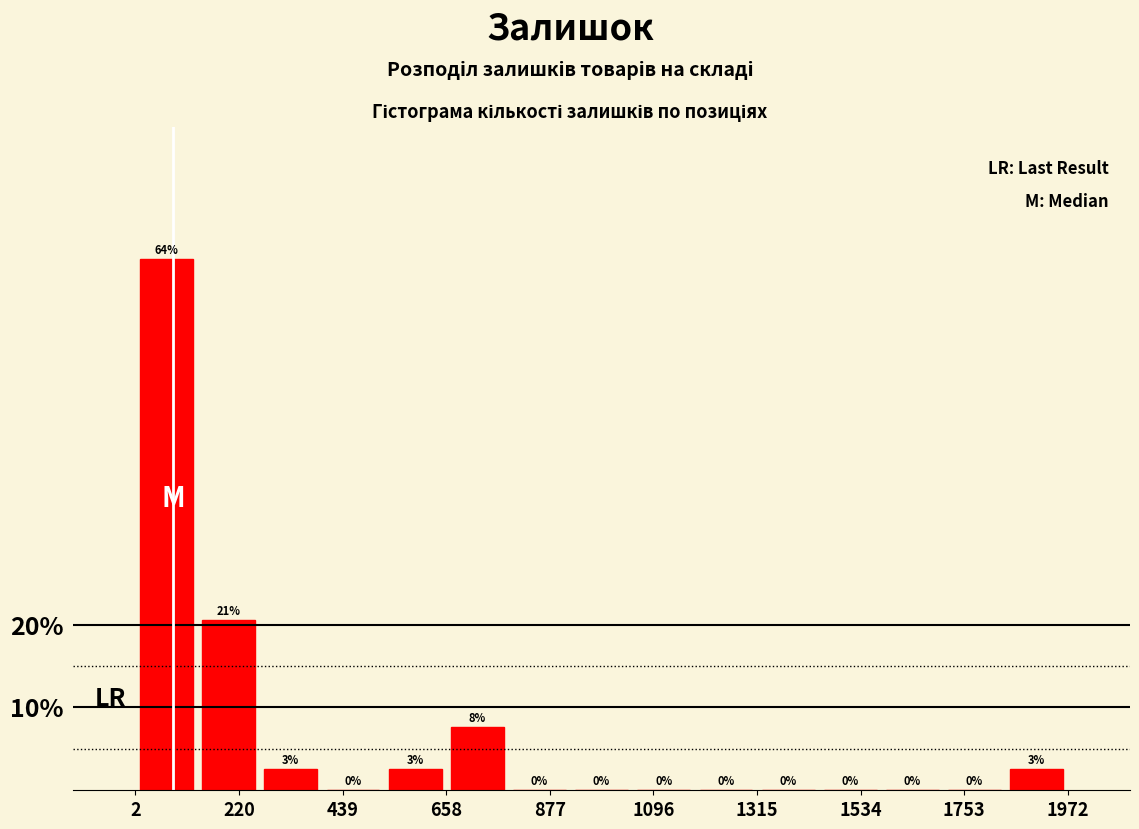

Read against the x-axis, roughly where is the centre of the tallest bar?

50